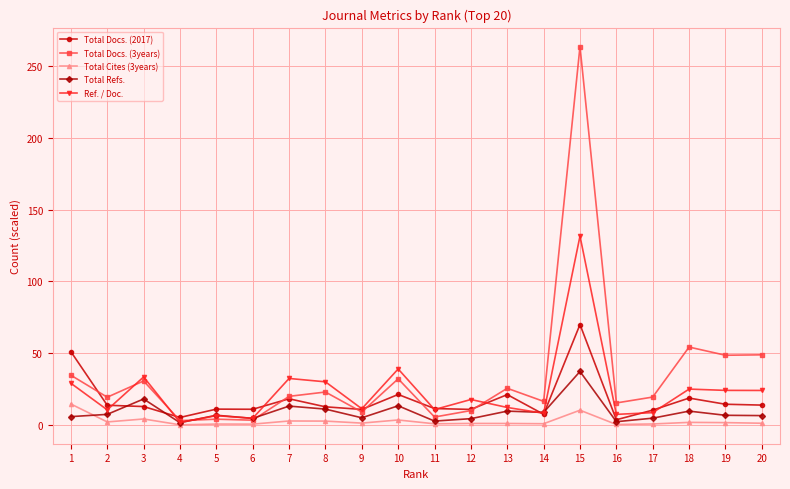

Is it true that Total Docs. (3years) equals 32.2 at 10?

True